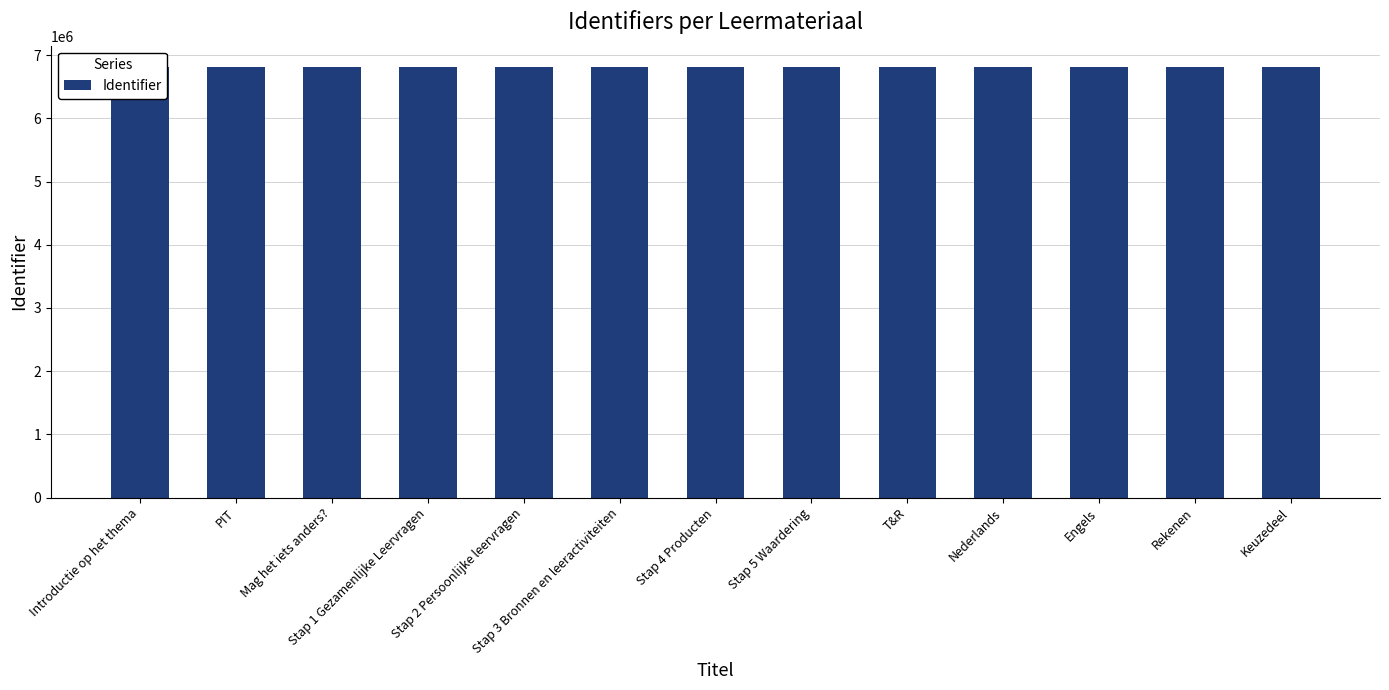

How many data points are less than 6808901?

6